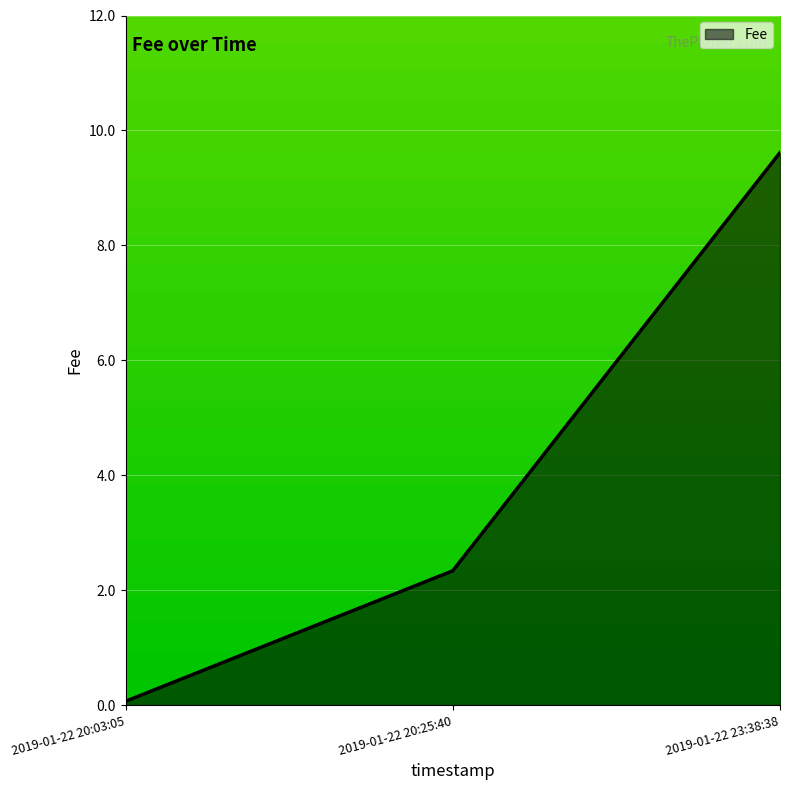

Does the chart display data point markers on the line(s)?

No